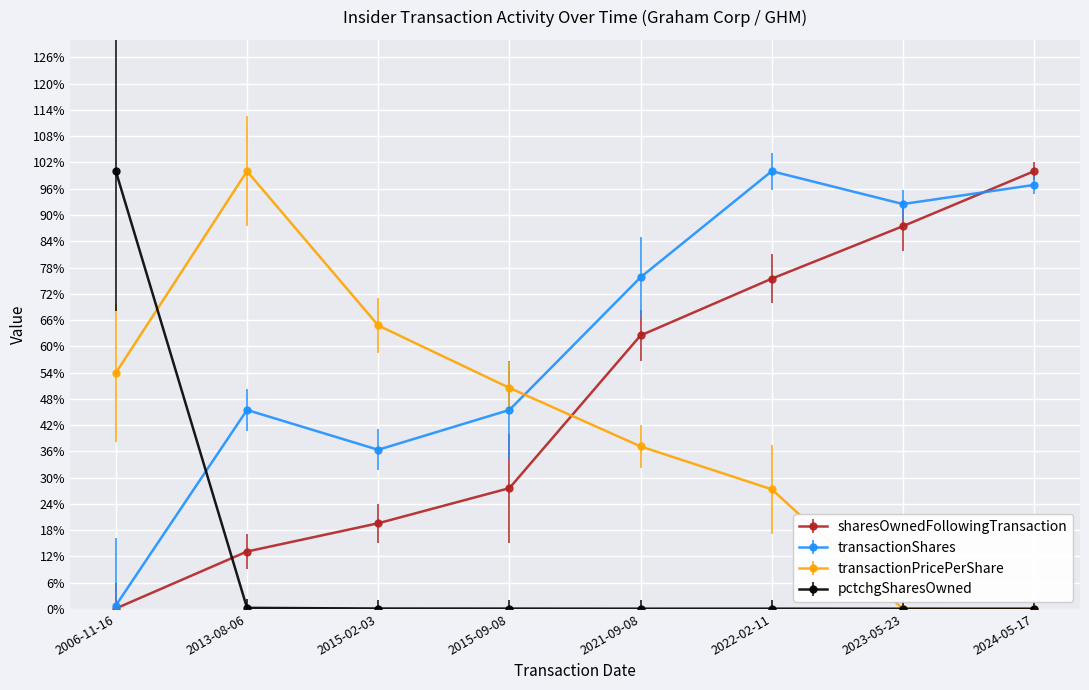

What is the total value across all series at 2006-11-16?

154.8